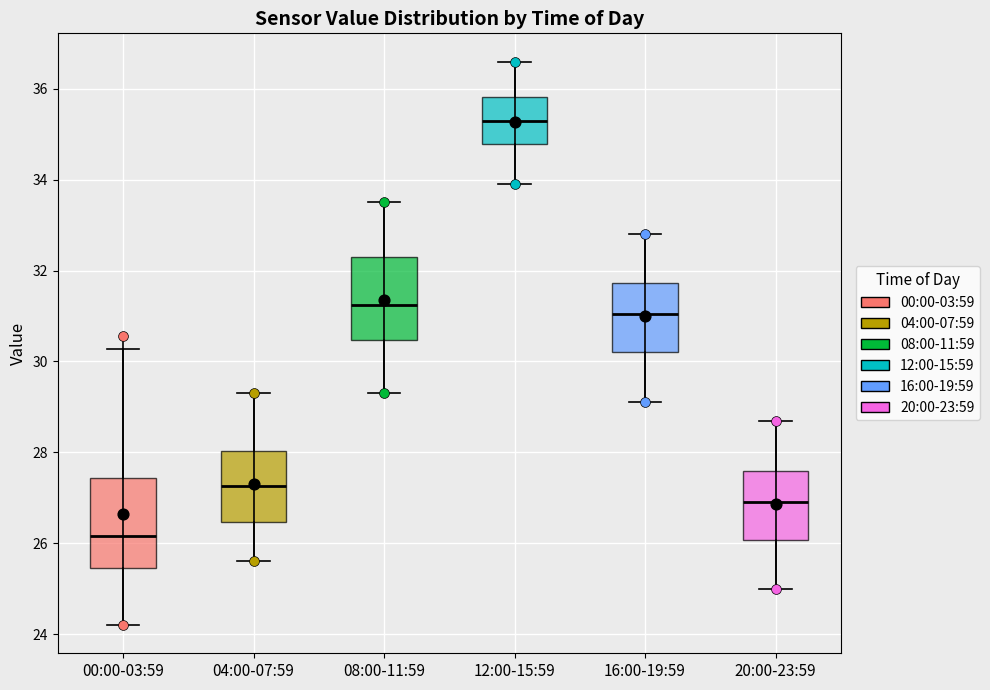

Where does the median line of the box for 16:00-19:59 sit on the y-axis? The values are not printed on the chart, so give them approximately, as read against the axis.

31.0